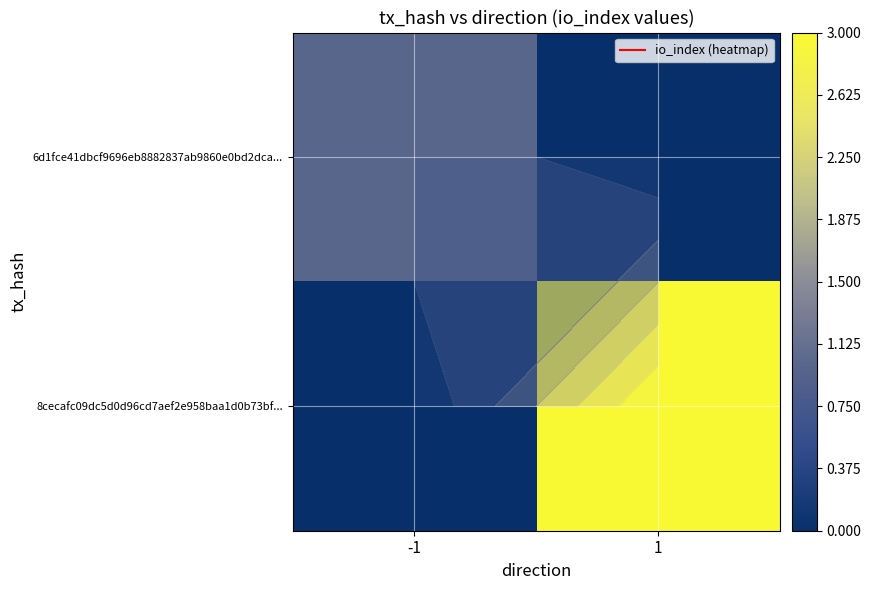

What is the total value across all series at 1?

3